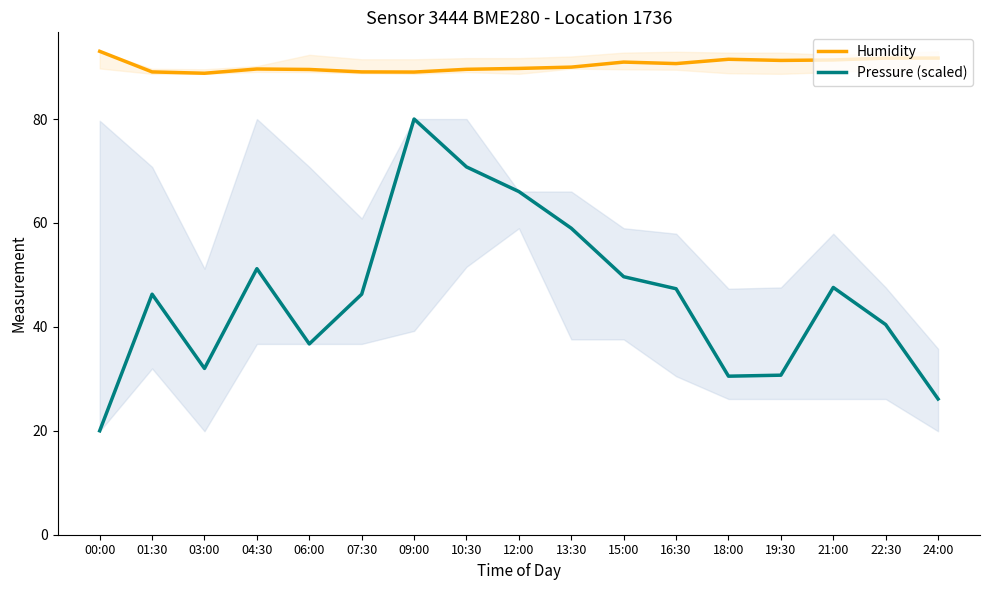

Is the value of Humidity at 03:00 greater than the value of Pressure (scaled) at 16:30?

Yes